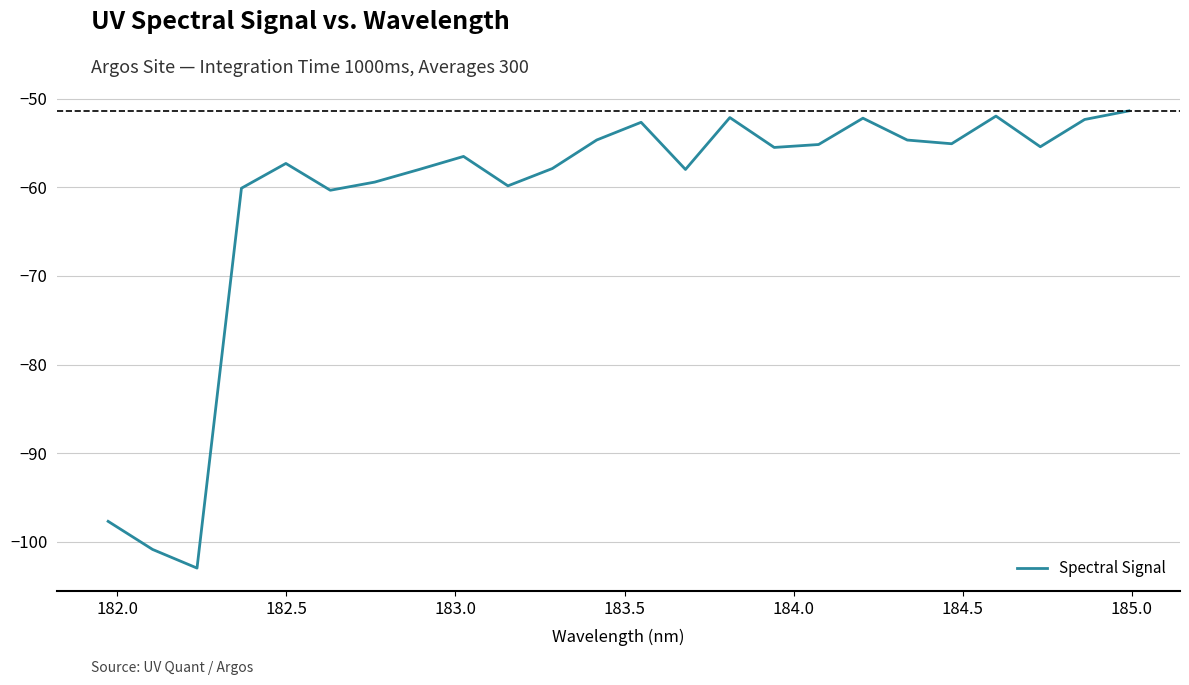

What is the greatest value displayed?

-51.4